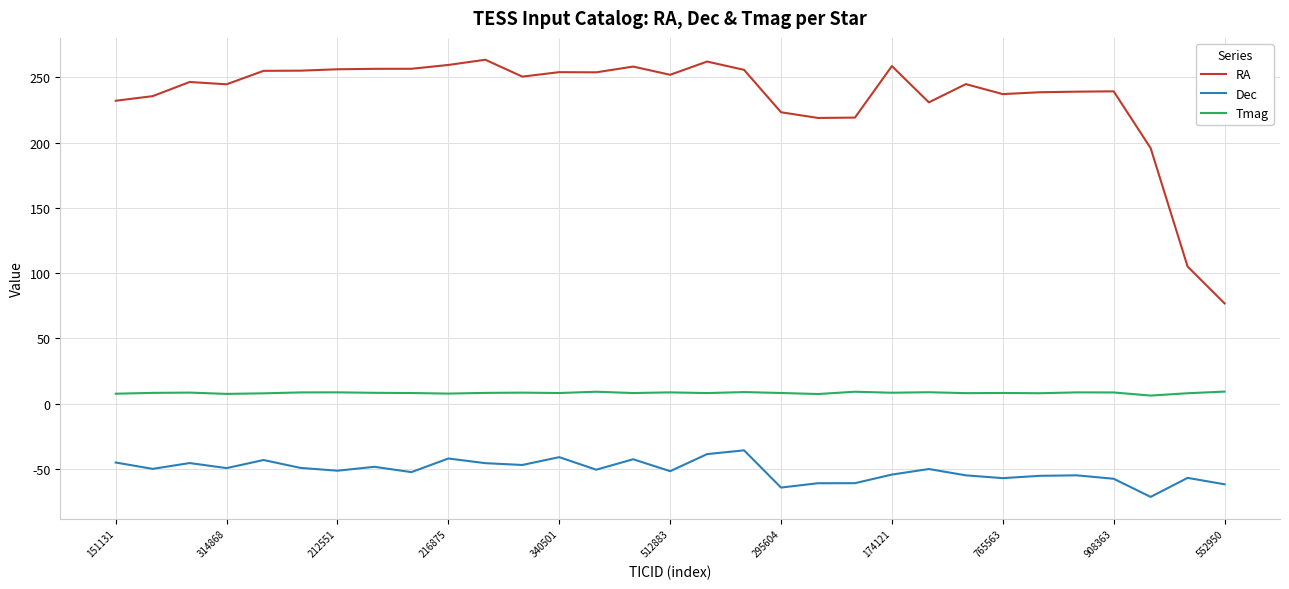

True or false: Dec and RA cross at least once.

False